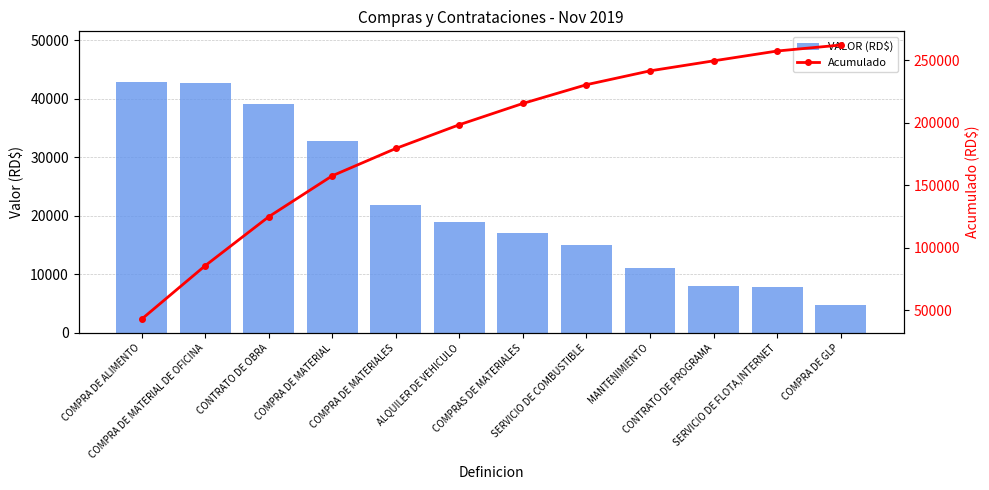

Reading left to right, extract all data points from this chart.

VALOR (RD$): 42951.4	42755.7	39163.4	32769.8	21850.0	19000.0	17000.0	15000.0	11067.5	8000.0	7865.0	4783.2
Acumulado: 42951.4	85707.1	124870.5	157640.3	179490.3	198490.3	215490.3	230490.3	241557.8	249557.8	257422.8	262206.0